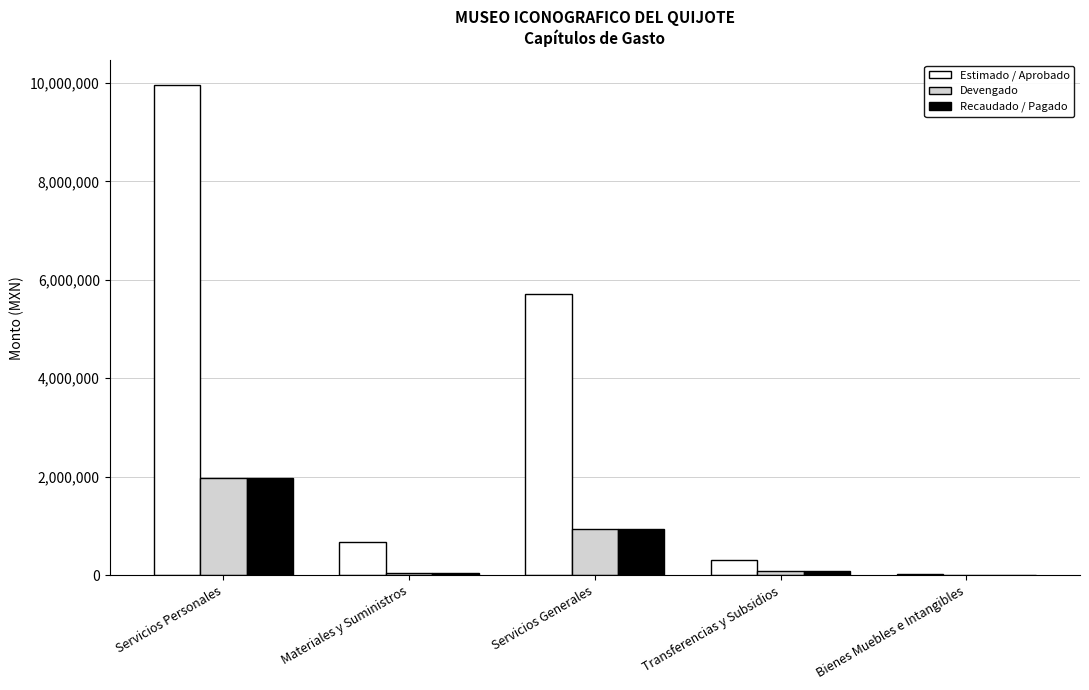

How many distinct data groups are displayed?

3